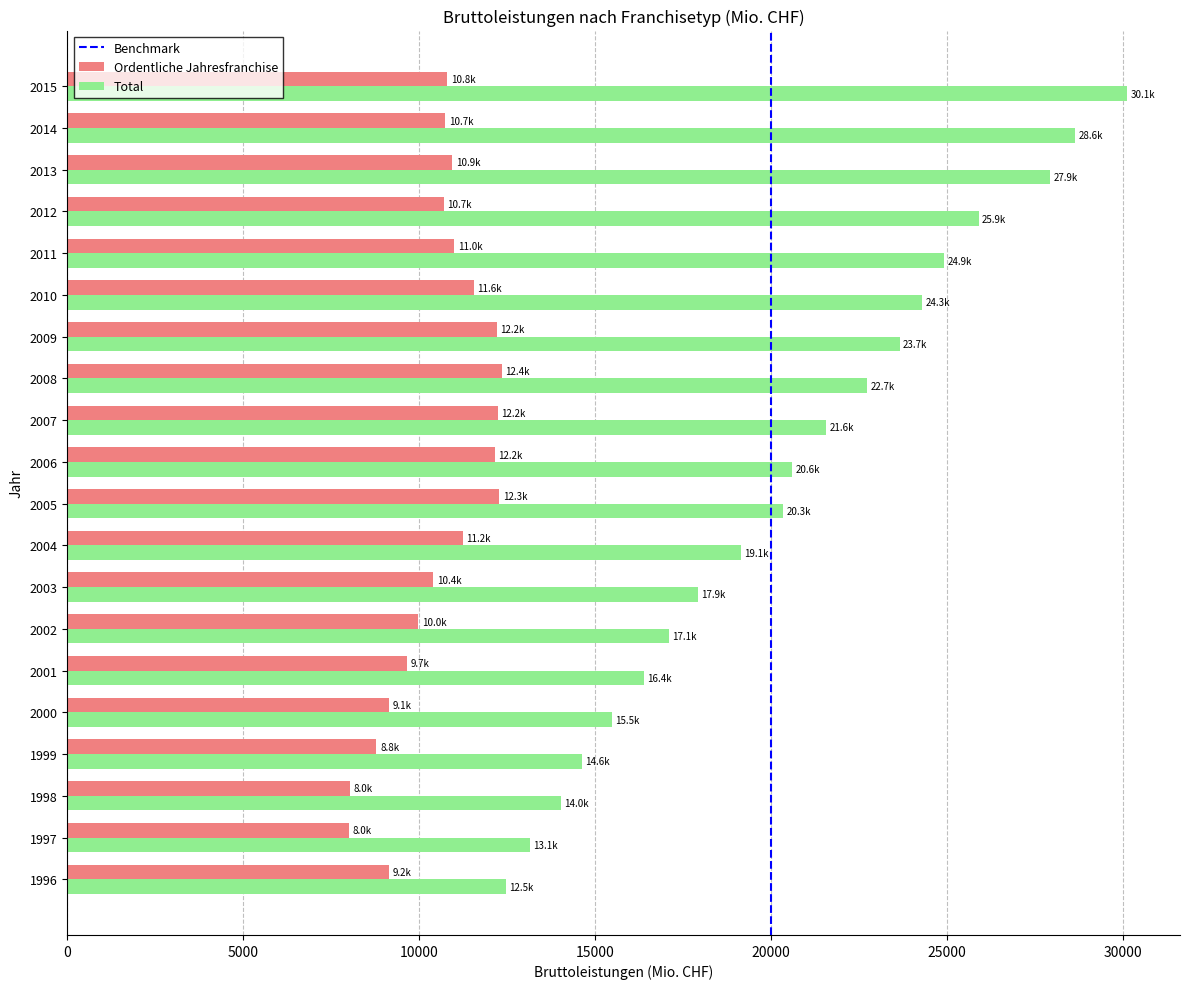

Rank the series at 1997 from highest to lowest value.

Total, Ordentliche Jahresfranchise